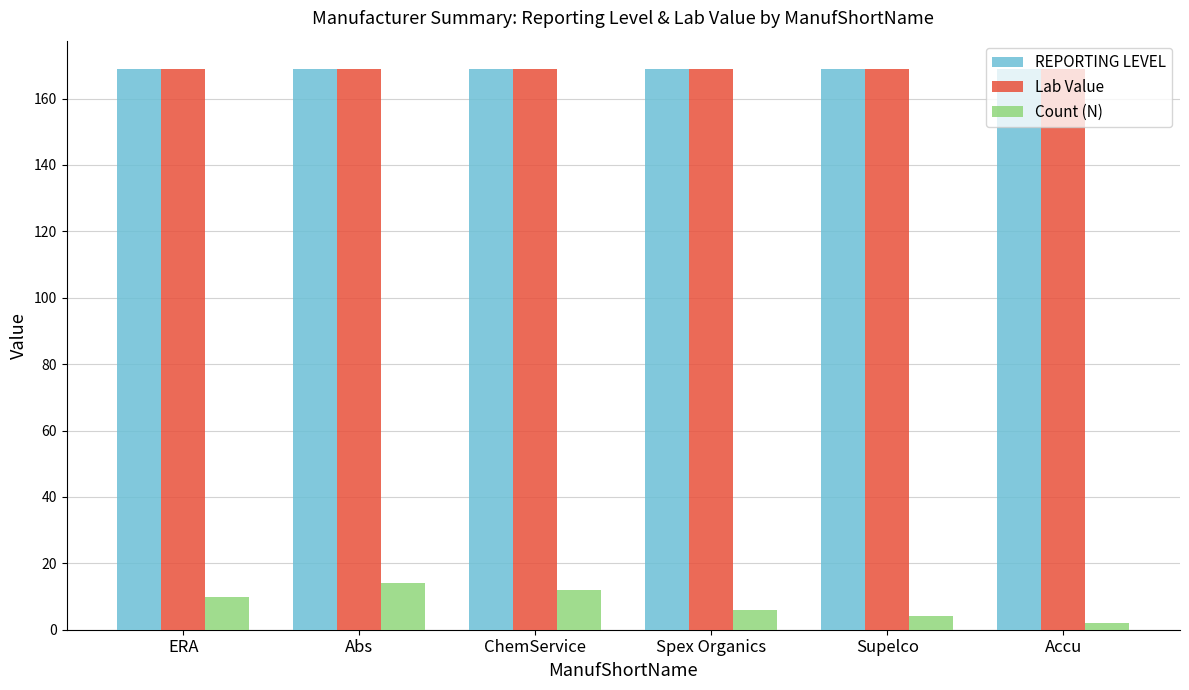

Reading left to right, extract all data points from this chart.

REPORTING LEVEL: ERA=169	Abs=169	ChemService=169	Spex Organics=169	Supelco=169	Accu=169
Lab Value: ERA=169	Abs=169	ChemService=169	Spex Organics=169	Supelco=169	Accu=169
Count (N): ERA=10	Abs=14	ChemService=12	Spex Organics=6	Supelco=4	Accu=2